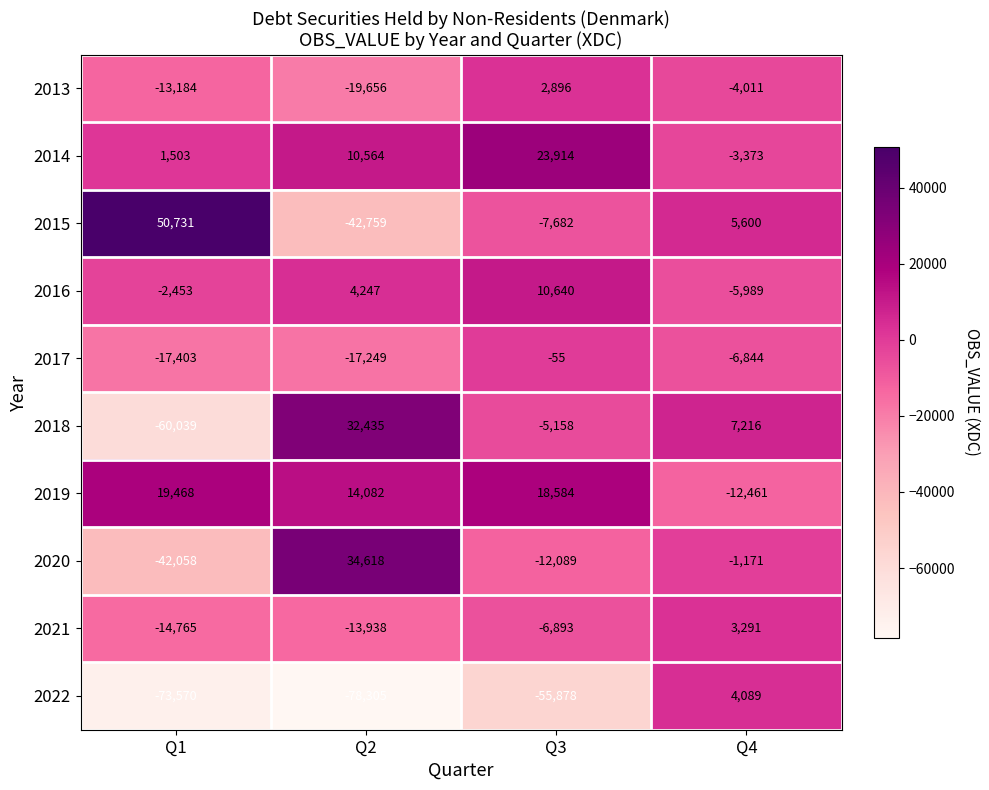

Which label corresponds to the largest value in the chart?

Q1